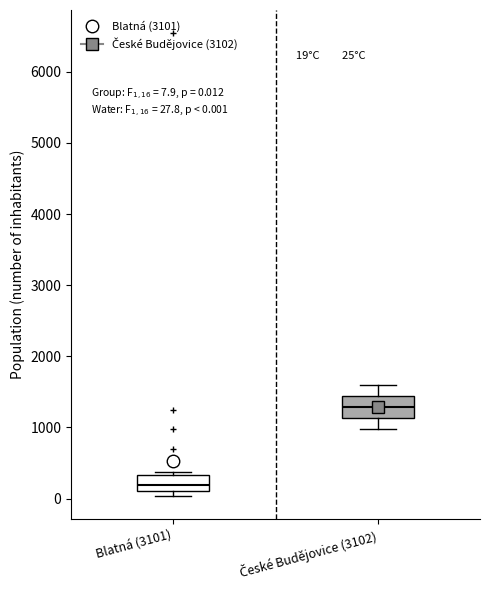

Which box's median line is the lowest?

Blatná (3101)